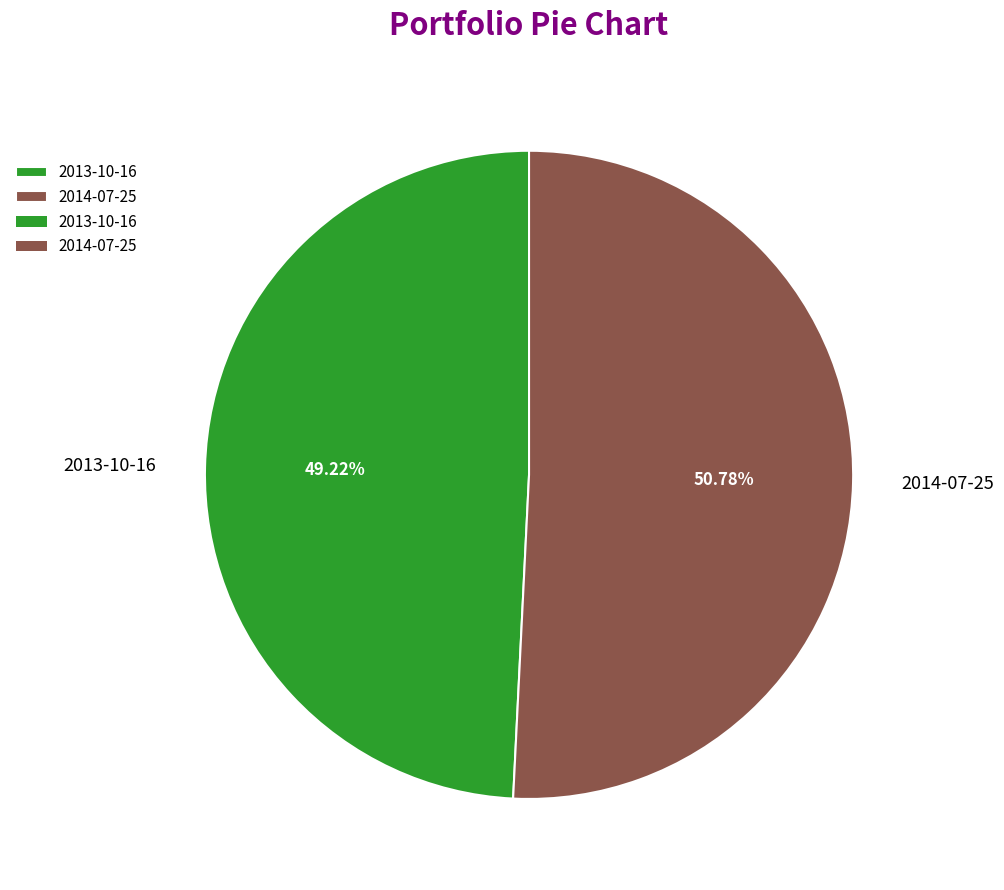

Approximately how many times larger is the value at 2014-07-25 compared to 2013-10-16?

1.0